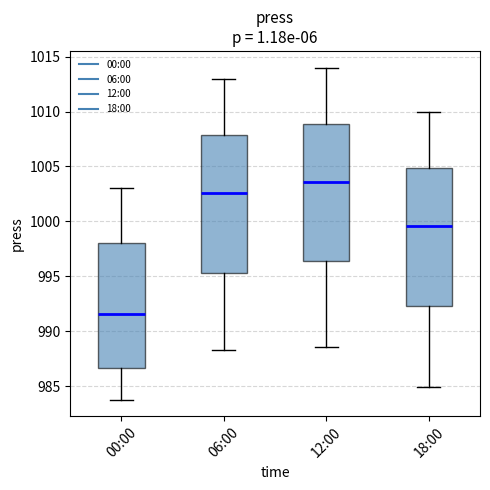

Reading left to right, read every box against the y-axis: the position of its median line, the range the box covers, and the ends of its whiskers. The values are not printed on the chart, so give them approximately, as read against the axis.

00:00: median 991.5, box 986.5 to 998.0, whiskers 984.0 to 1003.0
06:00: median 1002.5, box 995.5 to 1008.0, whiskers 988.5 to 1013.0
12:00: median 1003.5, box 996.5 to 1009.0, whiskers 988.5 to 1014.0
18:00: median 999.5, box 992.5 to 1005.0, whiskers 985.0 to 1010.0